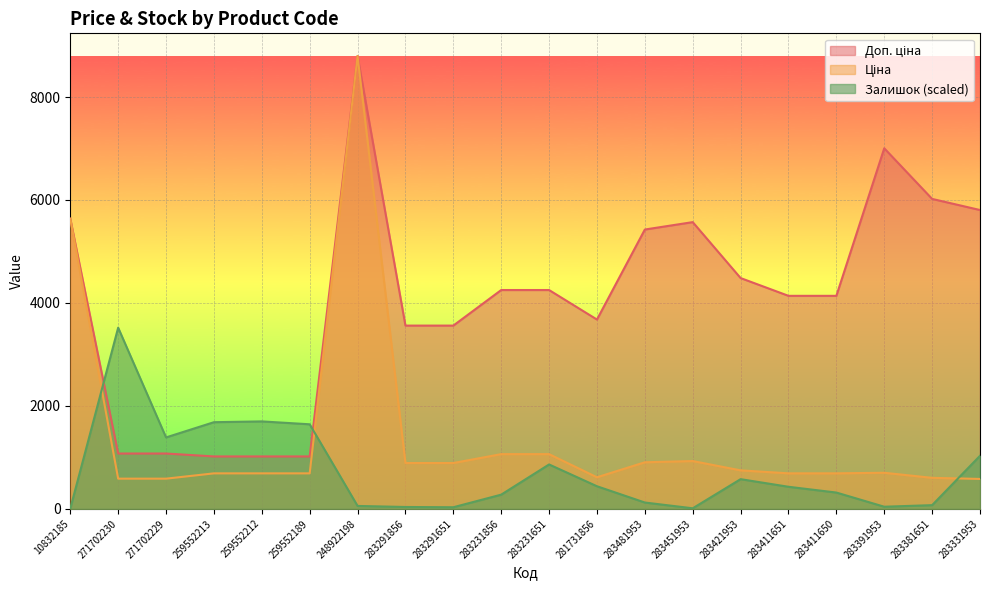

In Доп. ціна, how many points are higher than both neighbors (excluding endpoints)?

3